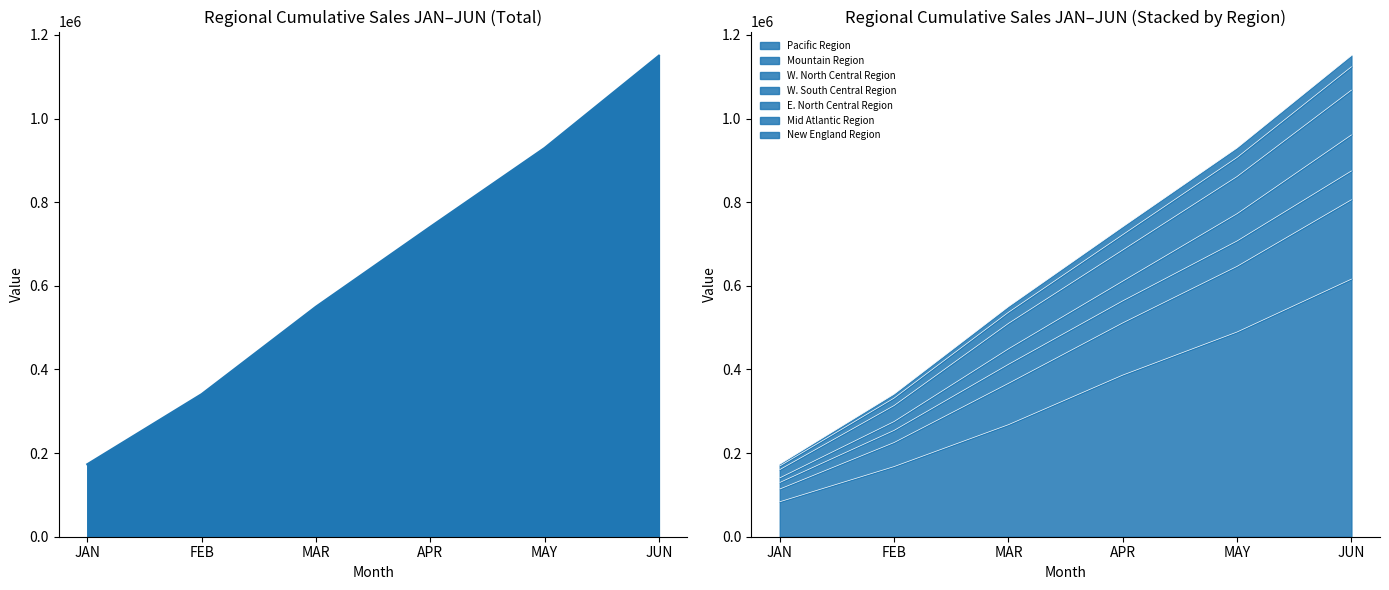

True or false: Pacific Region has a value of 83581.3 at JAN.

True